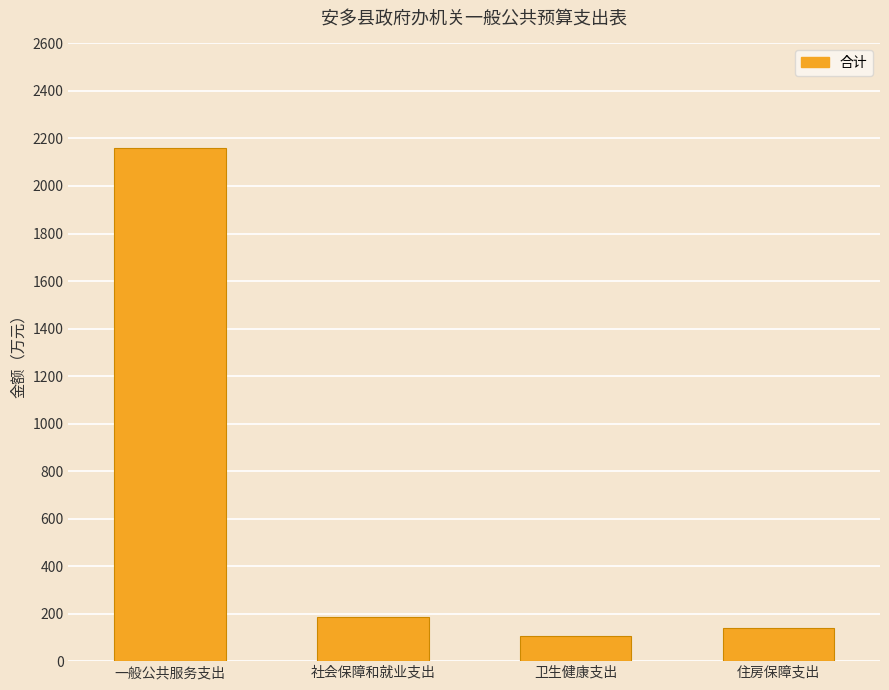

Read the value at 住房保障支出.

138.0